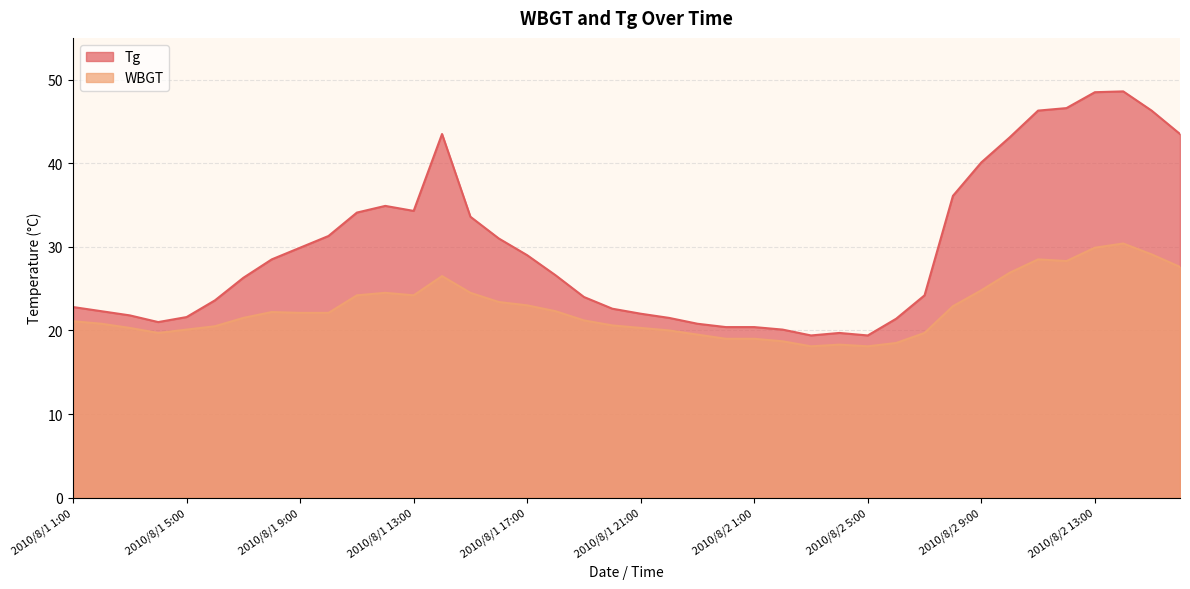

How many interior local peaks does the Tg series have?

4